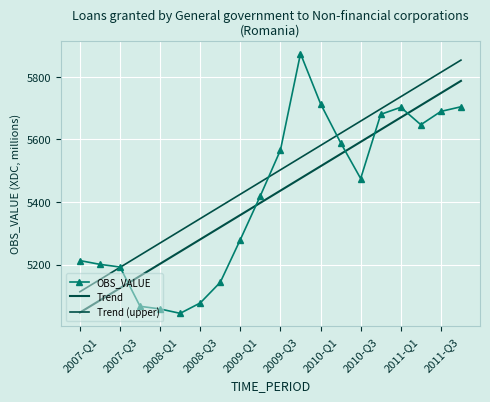

At which category is the sum across all series the highest?

19